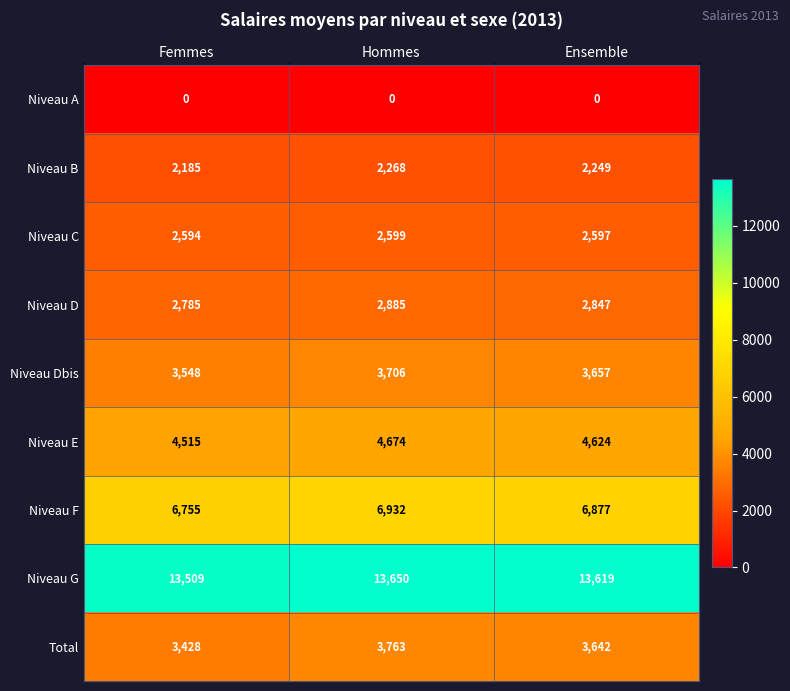

Reading left to right, extract all data points from this chart.

Niveau A: Femmes=0	Hommes=0	Ensemble=0
Niveau B: Femmes=2185	Hommes=2268	Ensemble=2249
Niveau C: Femmes=2594	Hommes=2599	Ensemble=2597
Niveau D: Femmes=2785	Hommes=2885	Ensemble=2847
Niveau Dbis: Femmes=3548	Hommes=3706	Ensemble=3657
Niveau E: Femmes=4515	Hommes=4674	Ensemble=4624
Niveau F: Femmes=6755	Hommes=6932	Ensemble=6877
Niveau G: Femmes=13509	Hommes=13650	Ensemble=13619
Total: Femmes=3428	Hommes=3763	Ensemble=3642